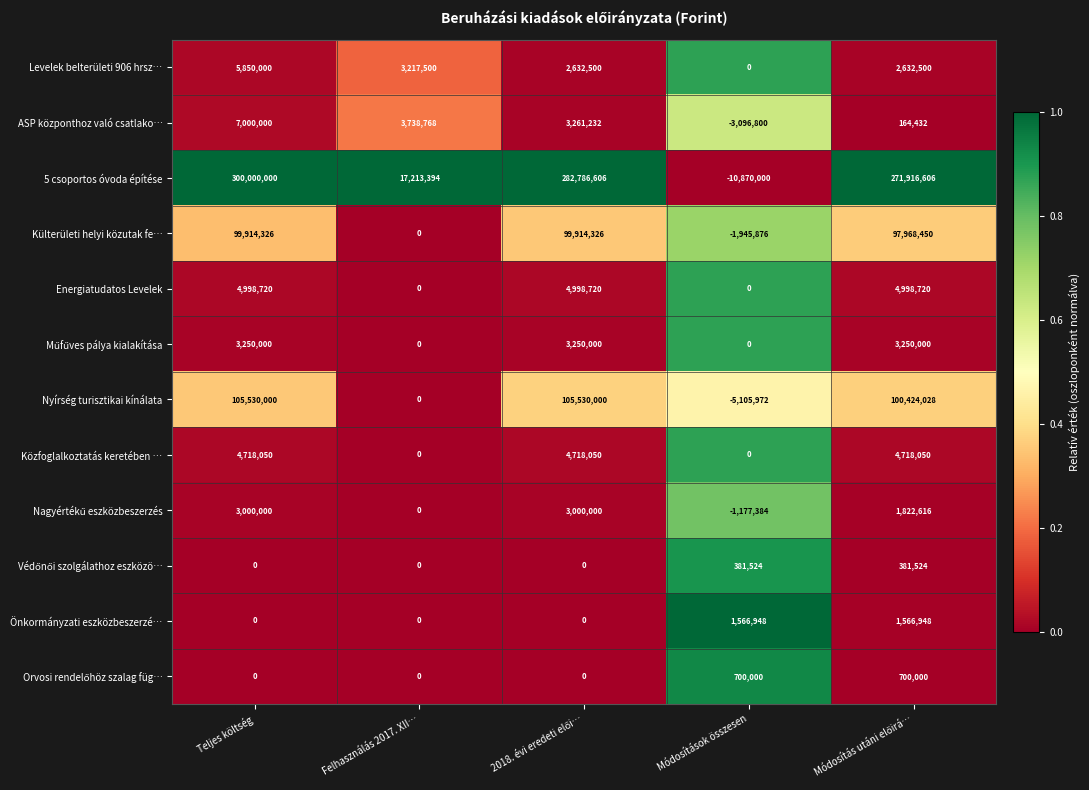

Where does the Levelek belterületi 906 hrsz… series first go above 2632500?

Teljes költség